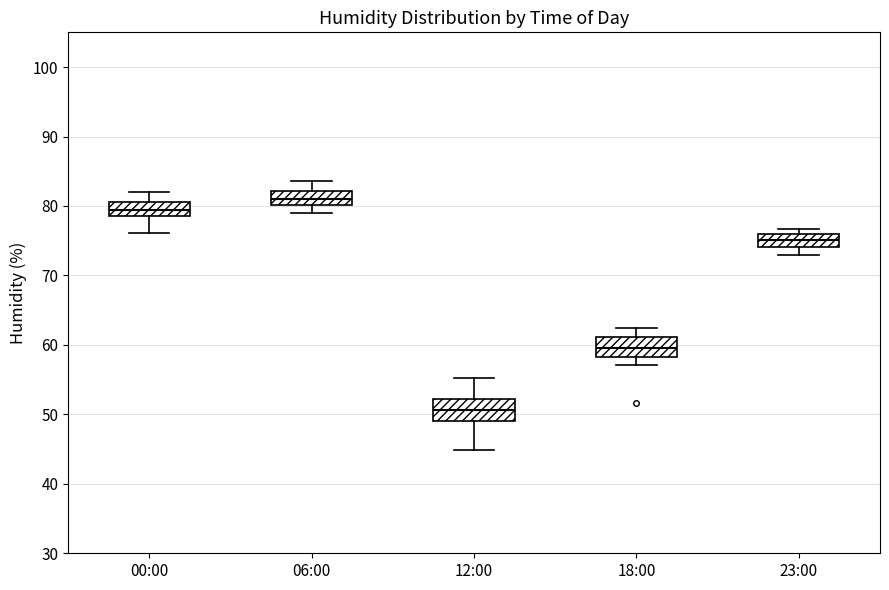

Which box's median line is the lowest?

12:00